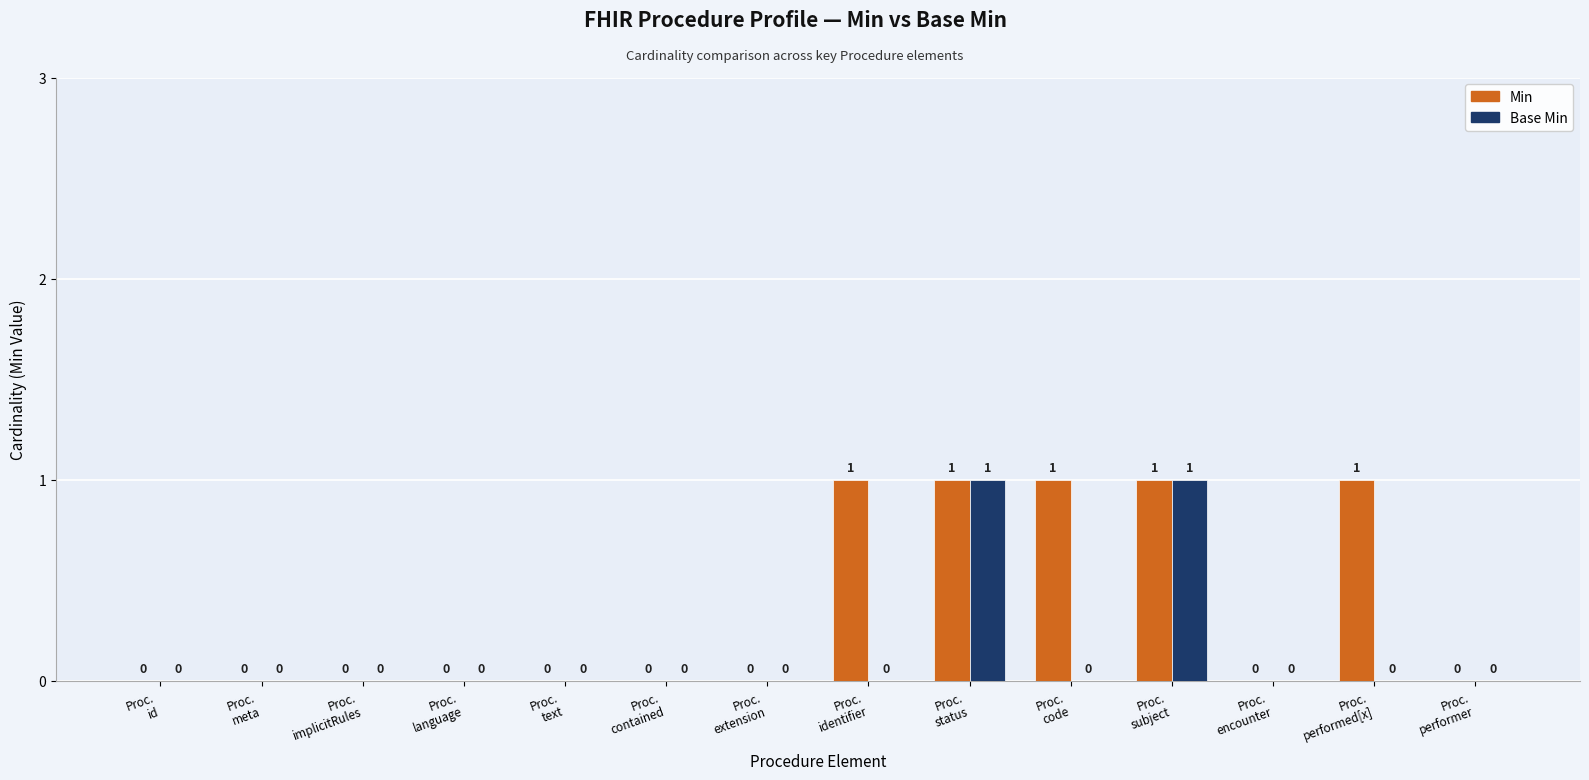

Does the chart contain stacked bars?

No